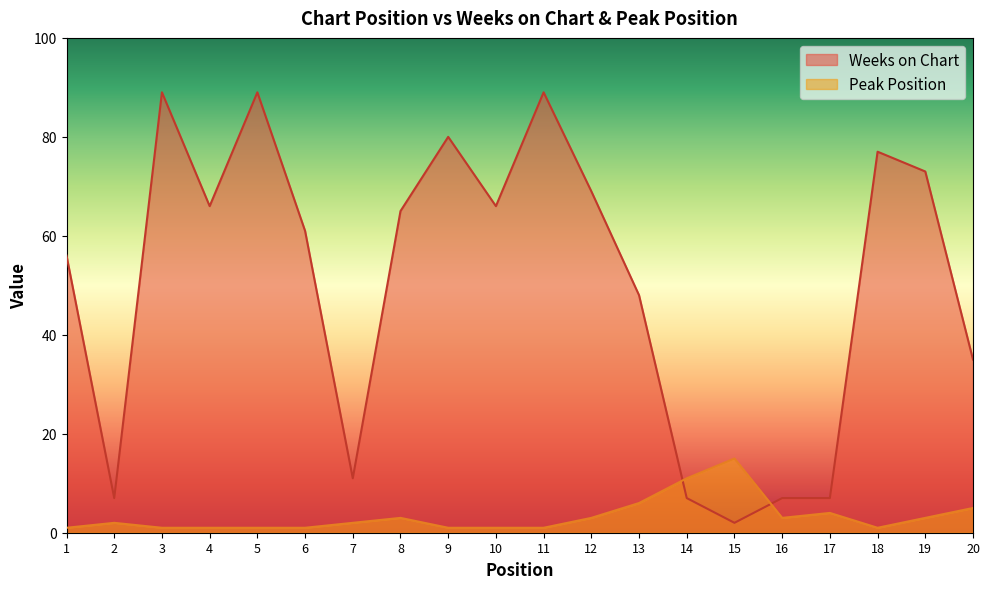

In Peak Position, how many points are lower than both neighbors (excluding endpoints)?

2